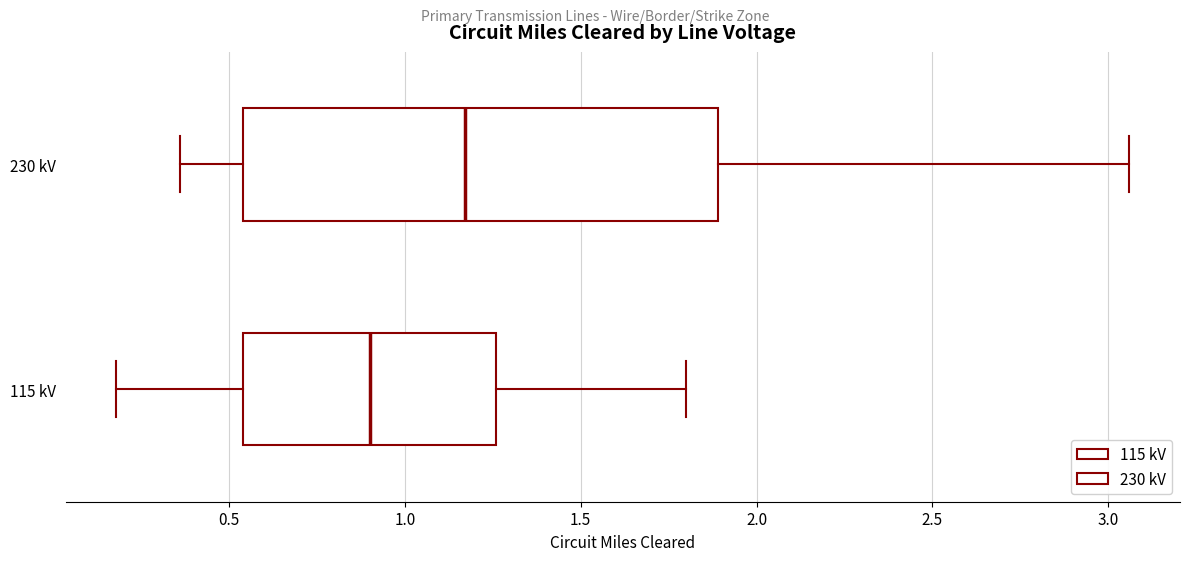

Where is the right edge of the box for 230 kV on the x-axis? The values are not printed on the chart, so give them approximately, as read against the axis.

1.90